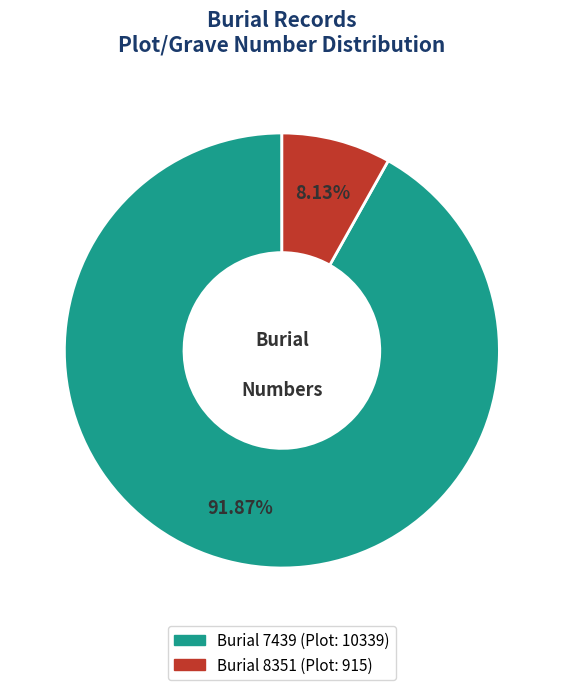

Does any single category account for the majority?

Yes